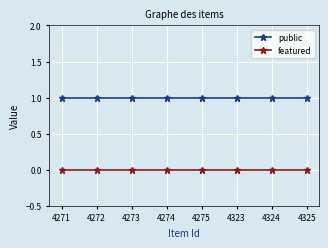

What is the average value of the public series?

1